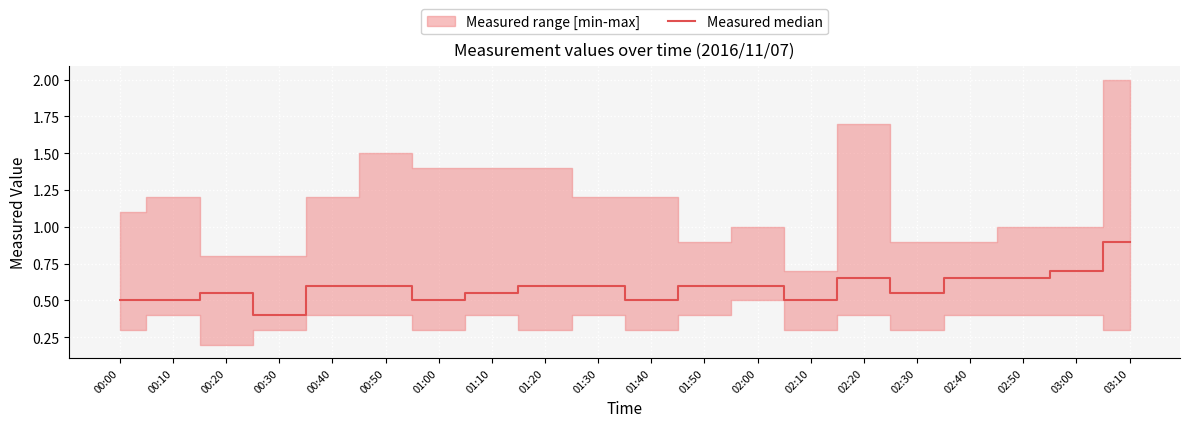

What is the value of the 4th point from the left?

0.4